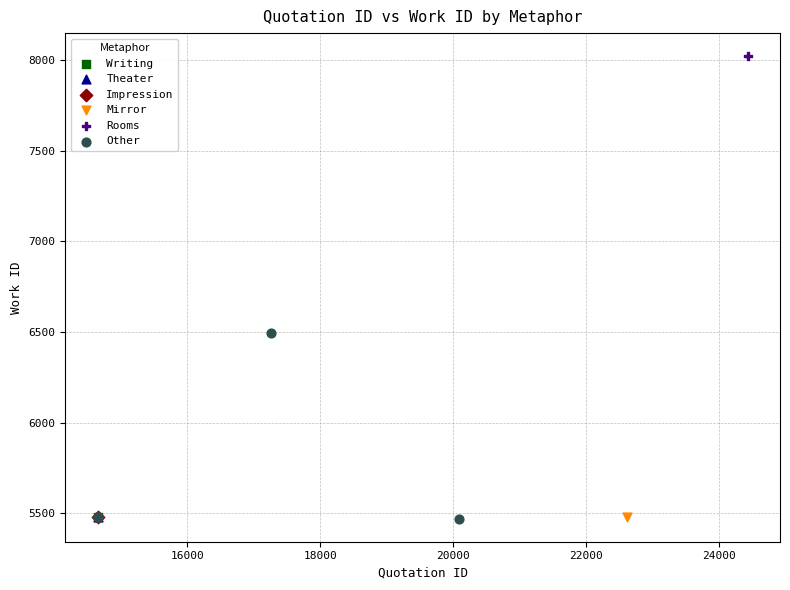

What are all the series names shown in the legend?

Writing, Theater, Impression, Mirror, Rooms, Other